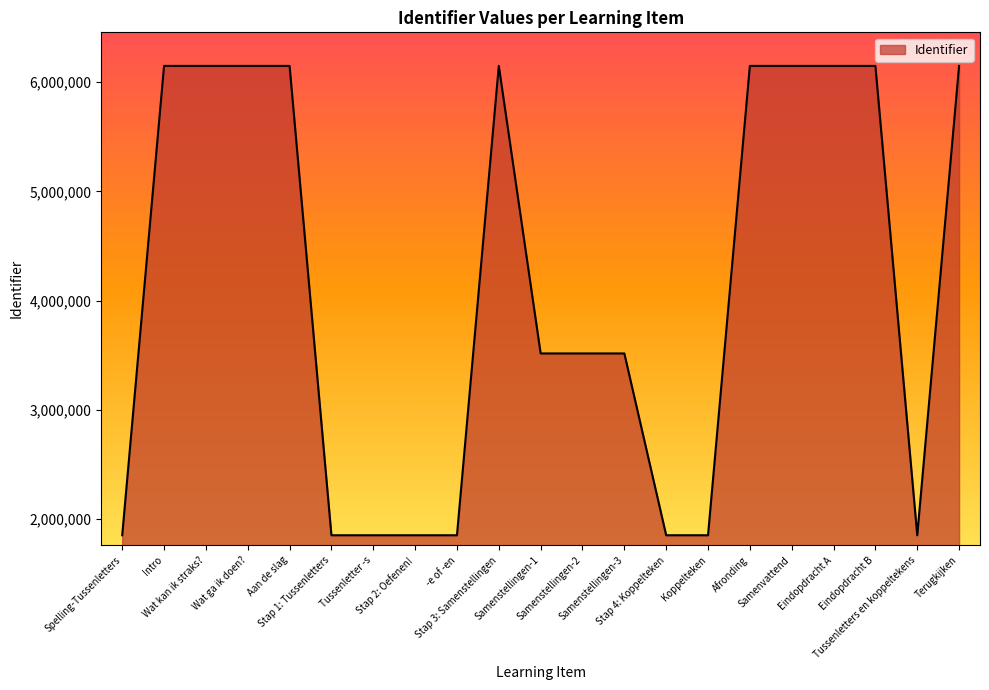

What is the maximum value shown in the chart?

6149841